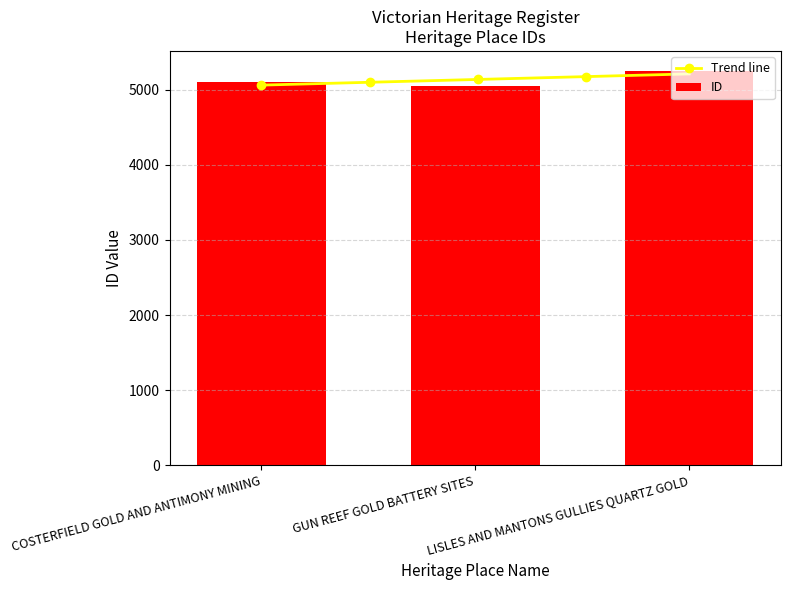

List the labels in order of value, smallest first.

GUN REEF GOLD BATTERY SITES, COSTERFIELD GOLD AND ANTIMONY MINING, LISLES AND MANTONS GULLIES QUARTZ GOLD